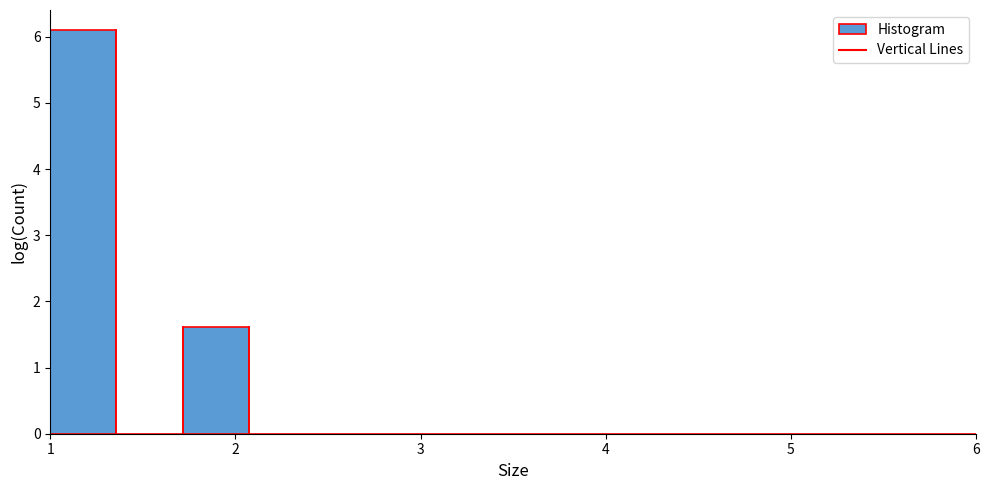

Read against the x-axis, roughly where is the centre of the tallest bar?

1.2